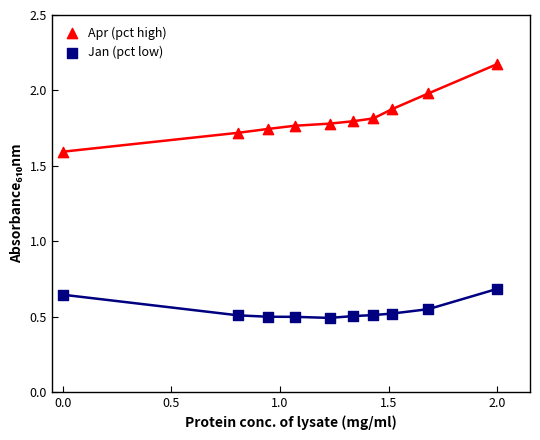

Which series reaches the minimum Y coordinate?

Jan (pct low)